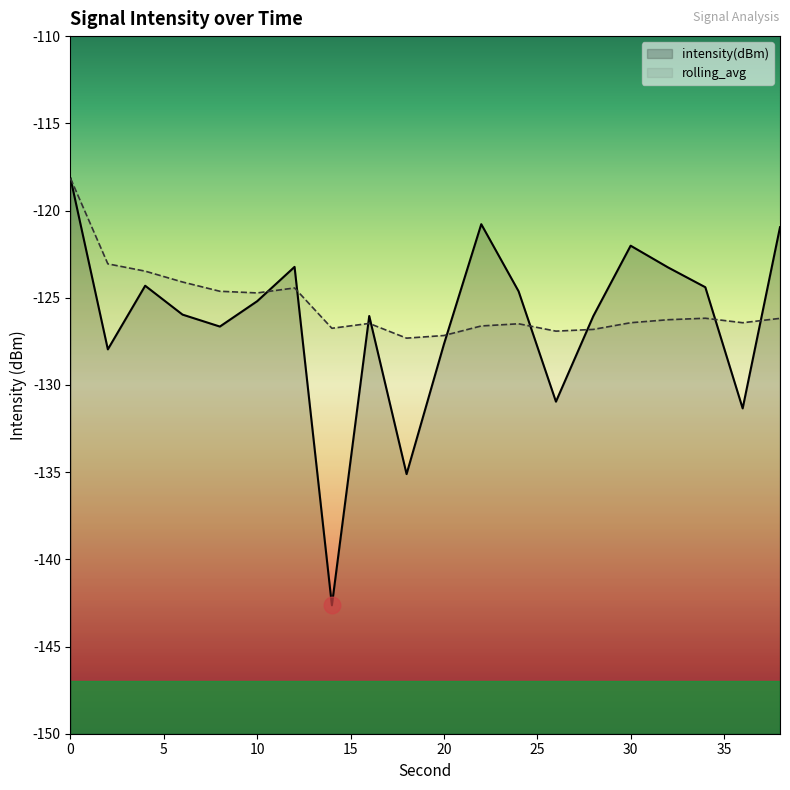

What is the greatest value displayed?

-118.2